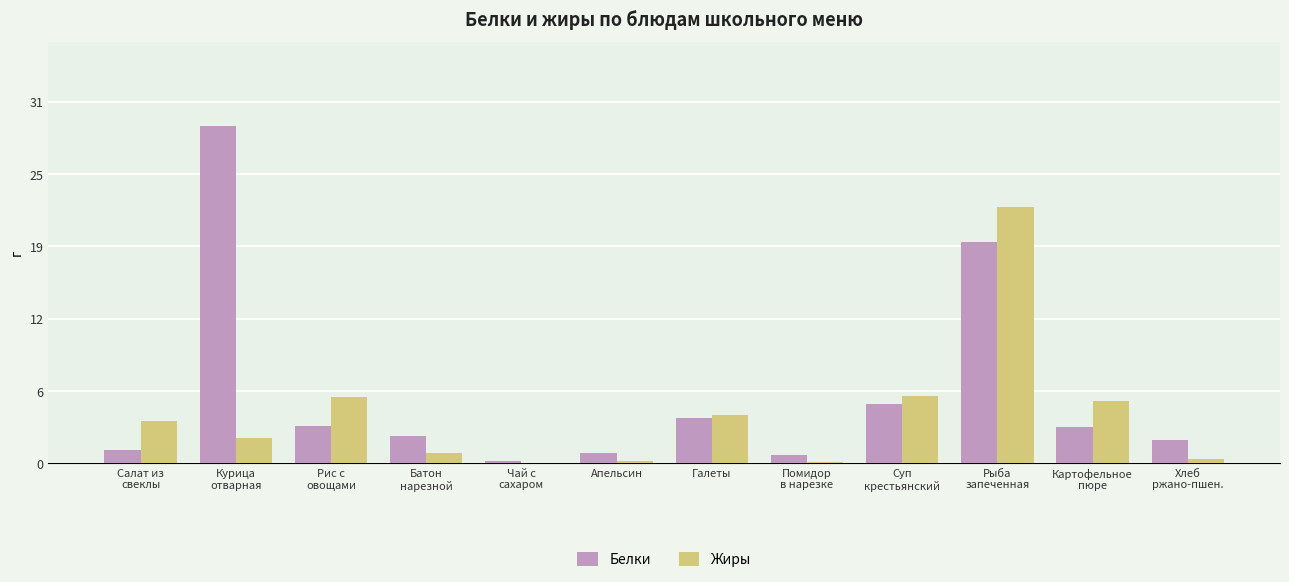

Is the value of Белки at Батон
нарезной greater than the value of Жиры at Помидор
в нарезке?

Yes